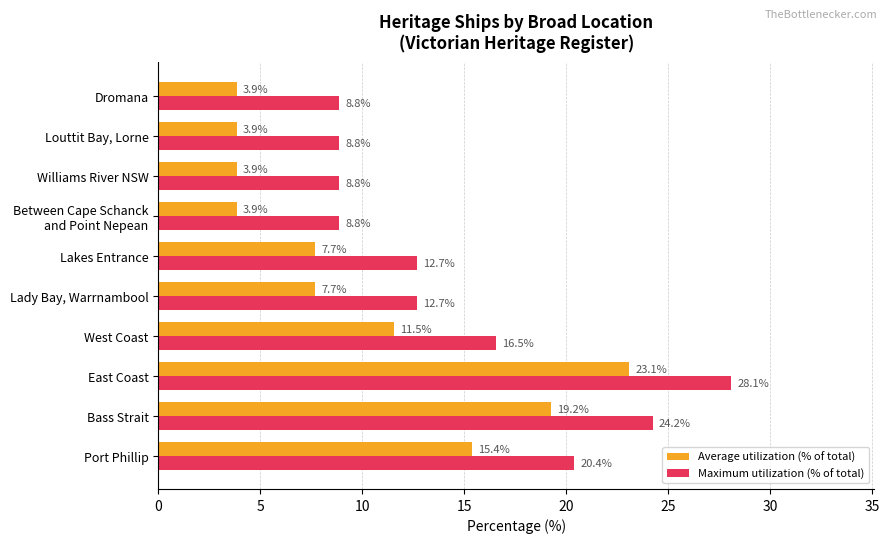

Is it true that Maximum utilization (% of total) equals 8.8 at Williams River NSW?

True